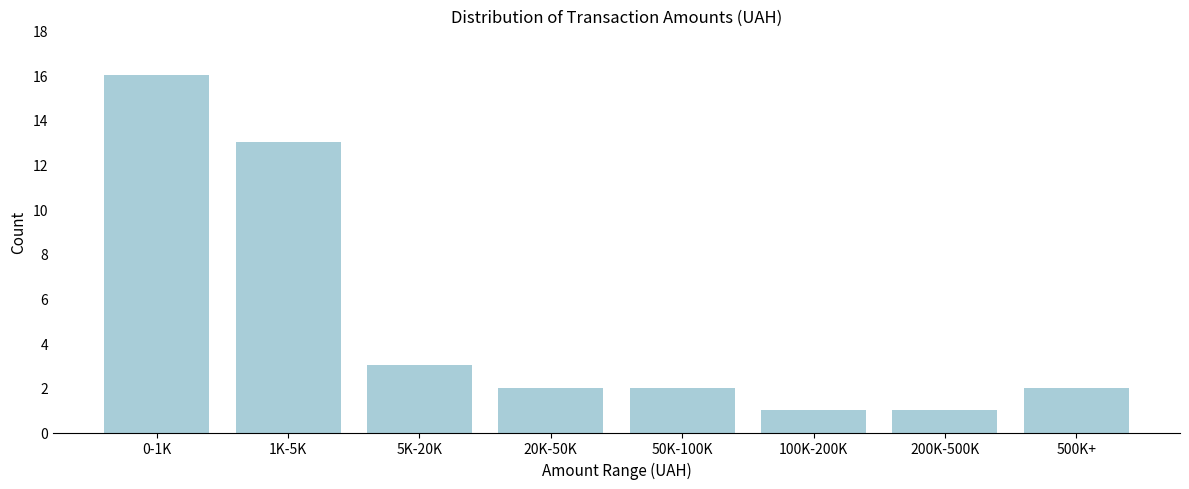

Reading left to right, extract all data points from this chart.

0-1K=16	1K-5K=13	5K-20K=3	20K-50K=2	50K-100K=2	100K-200K=1	200K-500K=1	500K+=2